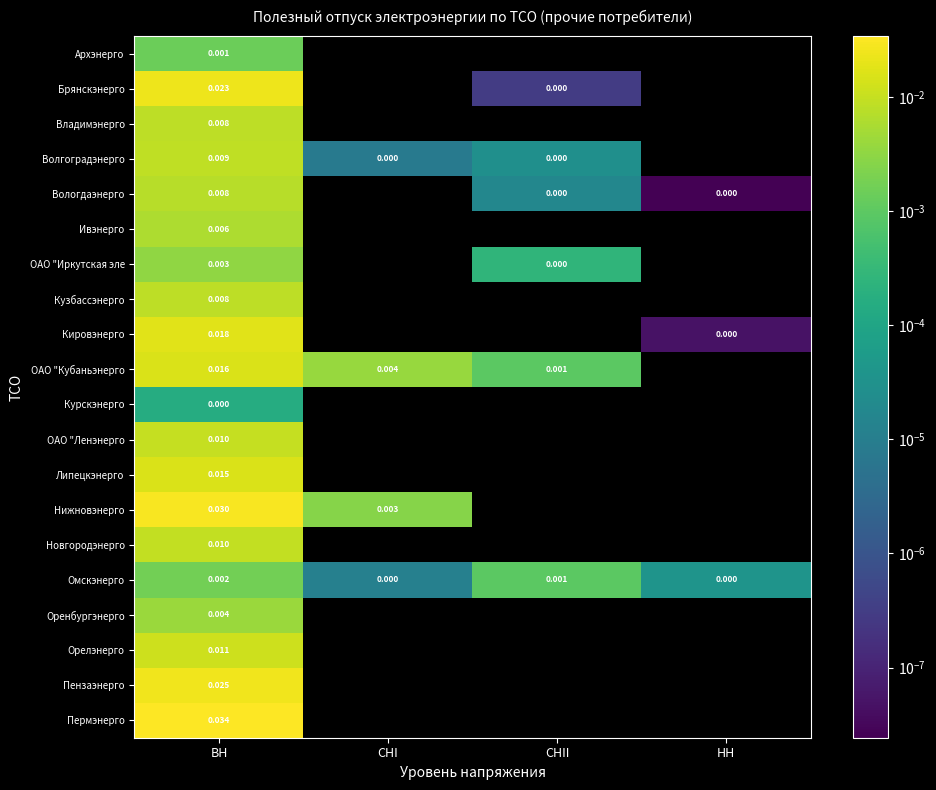

List the series in order of their overall mean, highest first.

Архэнерго, Брянскэнерго, Владимэнерго, Волгоградэнерго, Вологдаэнерго, Ивэнерго, ОАО "Иркутская эле, Кузбассэнерго, Кировэнерго, ОАО "Кубаньэнерго, Курскэнерго, ОАО "Ленэнерго, Липецкэнерго, Нижновэнерго, Новгородэнерго, Омскэнерго, Оренбургэнерго, Орелэнерго, Пензаэнерго, Пермэнерго